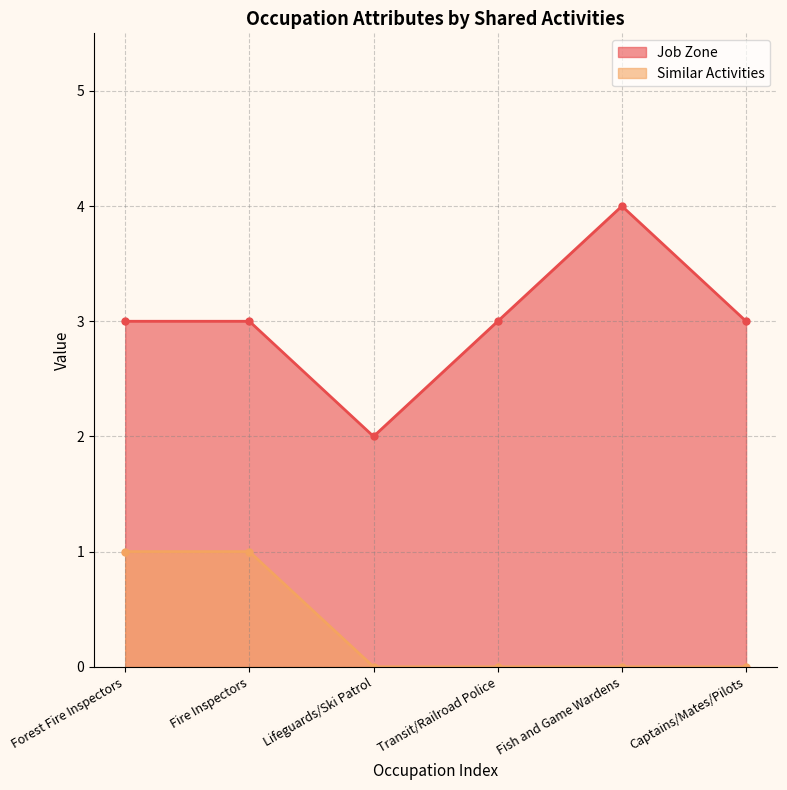

How many Similar Activities values are between 0 and 1?

6